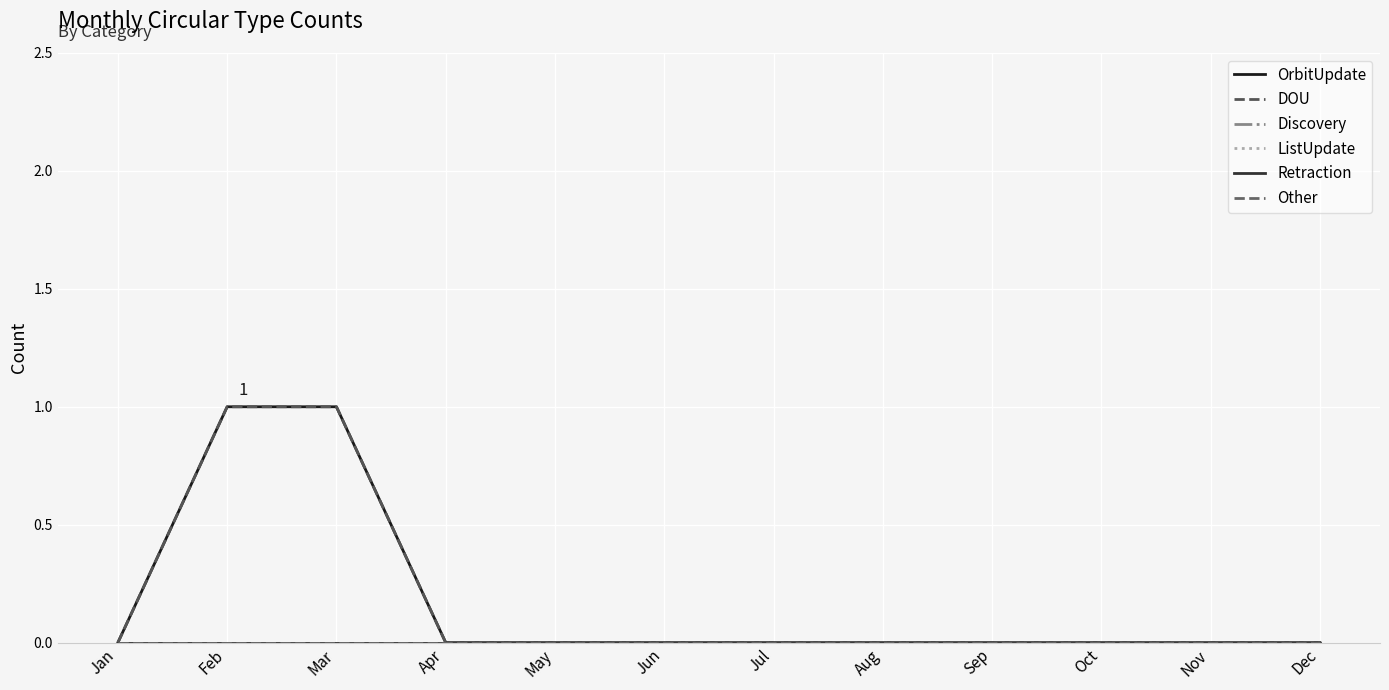

Which has a higher value, Sep or Jun?

Sep